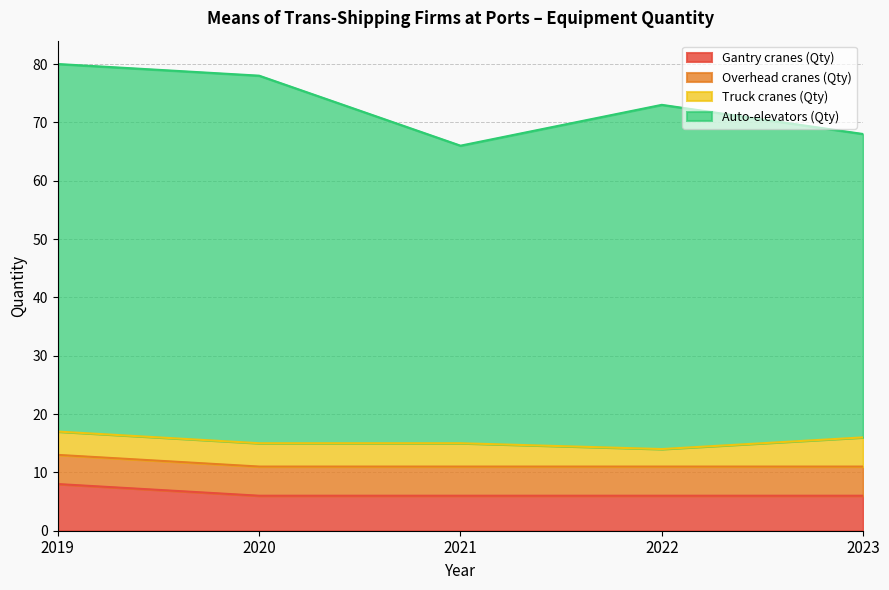

What are all the series names shown in the legend?

Gantry cranes (Qty), Overhead cranes (Qty), Truck cranes (Qty), Auto-elevators (Qty)